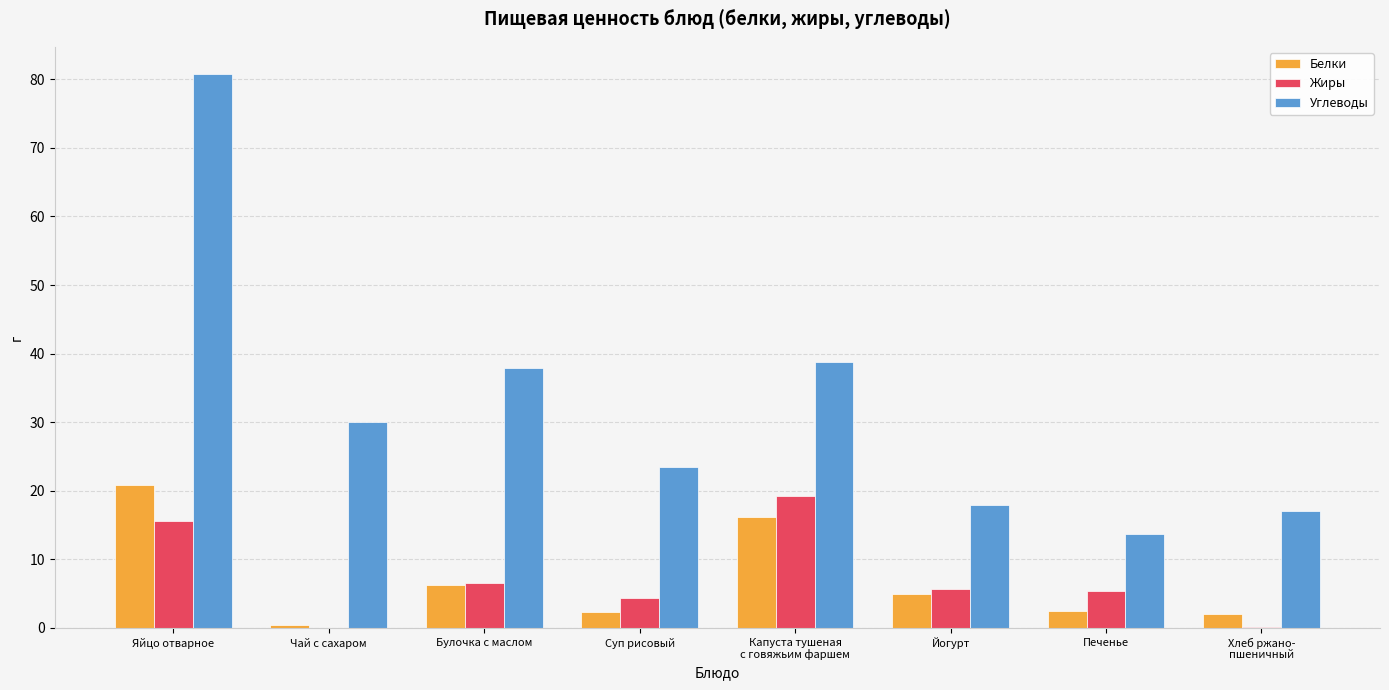

Is it true that Жиры equals 4.3 at Суп рисовый?

True